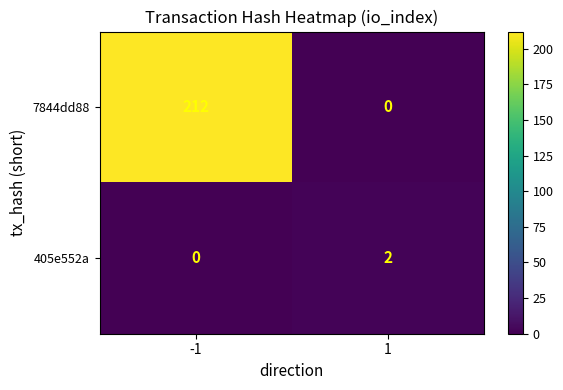

Reading right to left, extract all data points from this chart.

7844dd88: 1=0	-1=212
405e552a: 1=2	-1=0